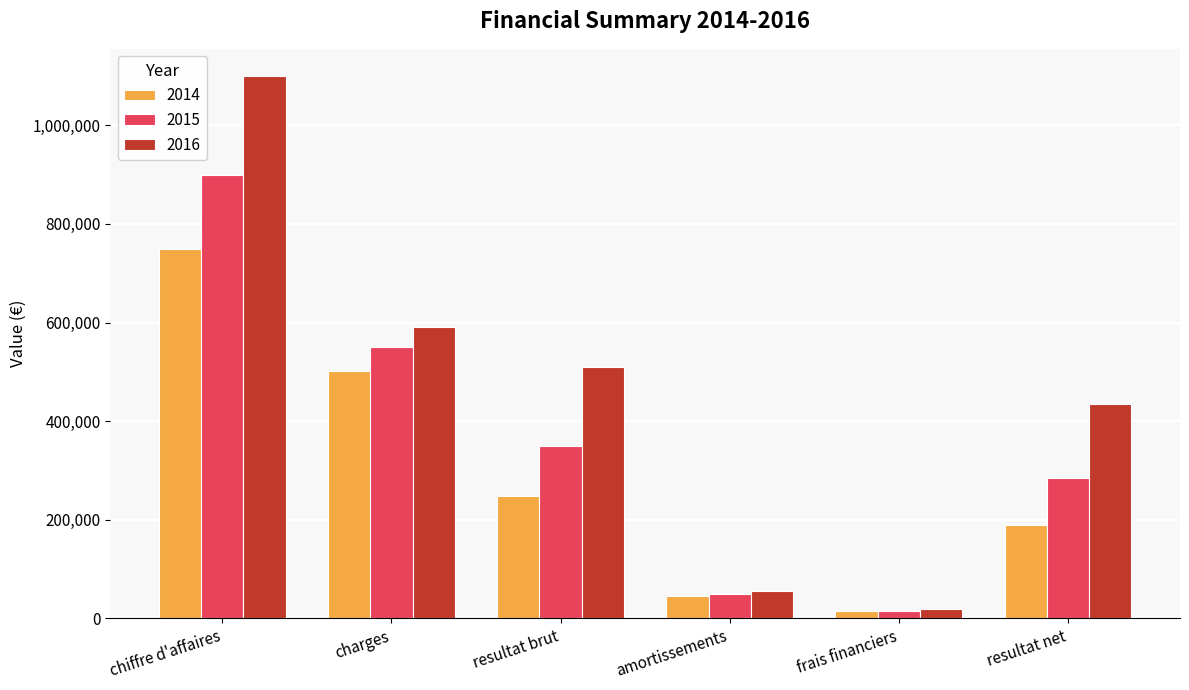

What is the total value across all series at chiffre d'affaires?

2750000